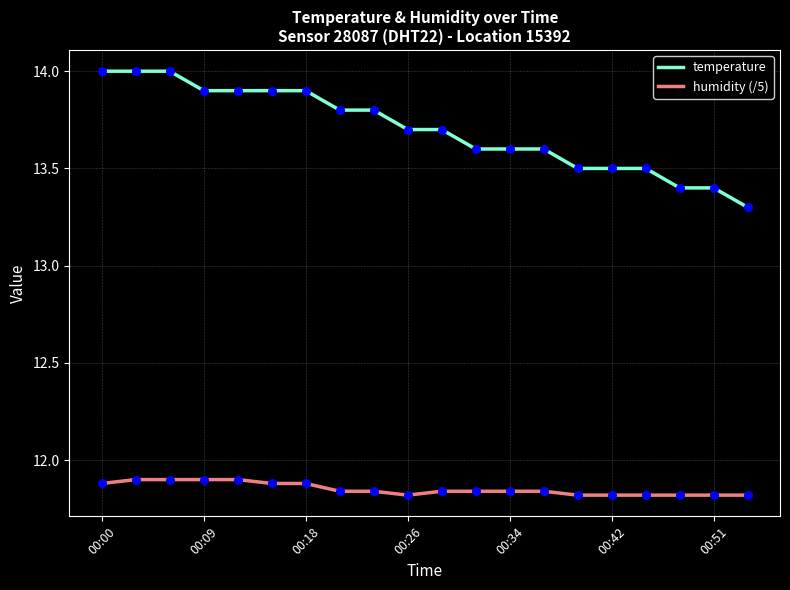

Which series has the largest total across all categories?

temperature